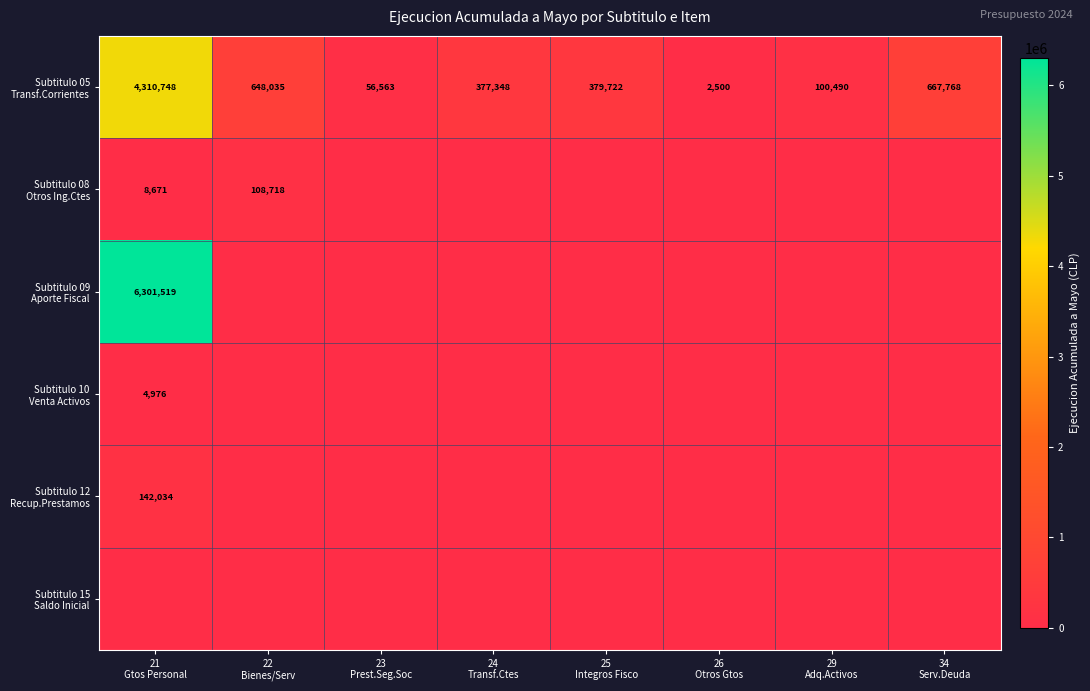

At which label does Subtitulo 15 Saldo Inicial reach its peak?

21 Gtos Personal